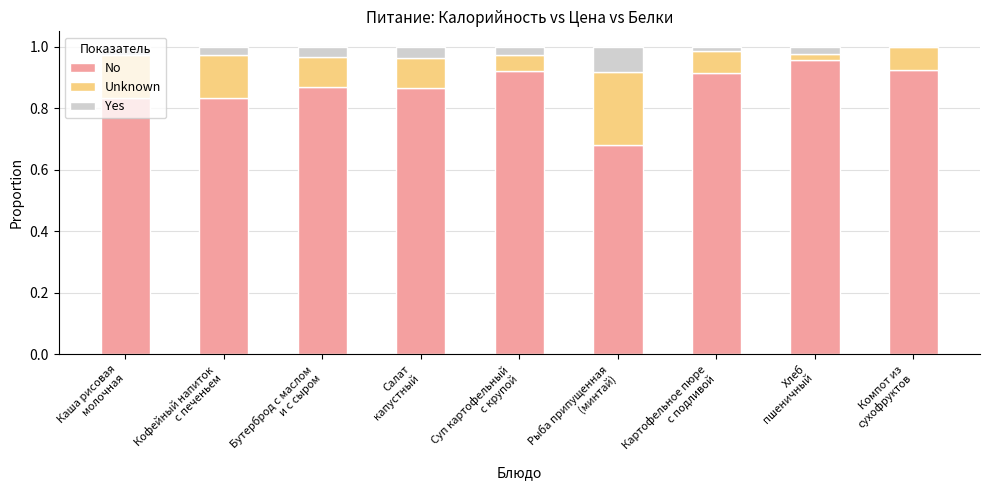

Which series has the widest spread of values?

No